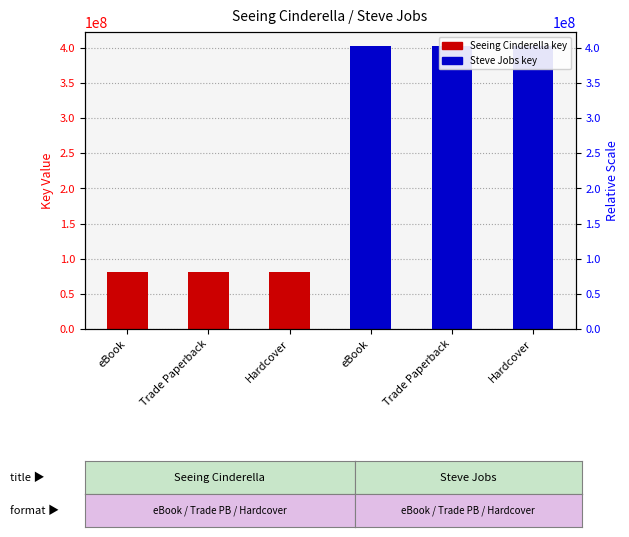

What position from the left is eBook?

1